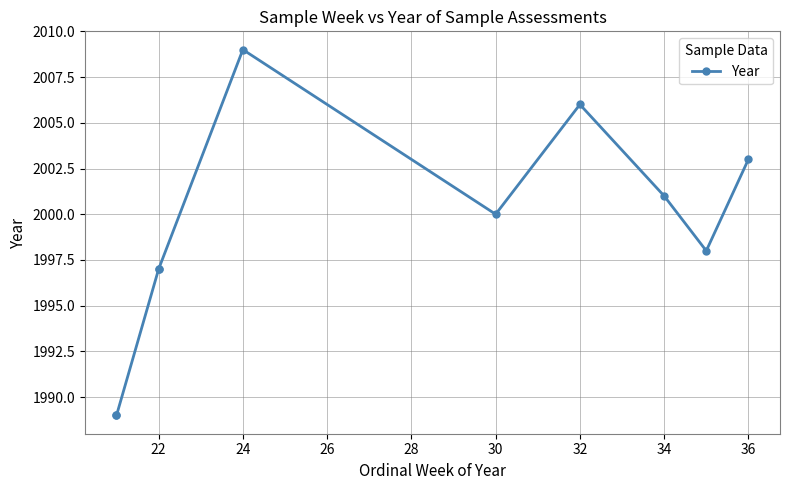

Between 20 and 26, which is larger?

26